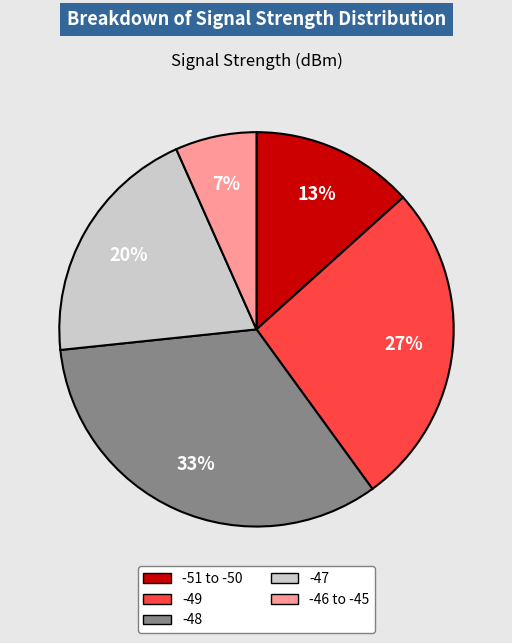

How many slices are in this pie chart?

5